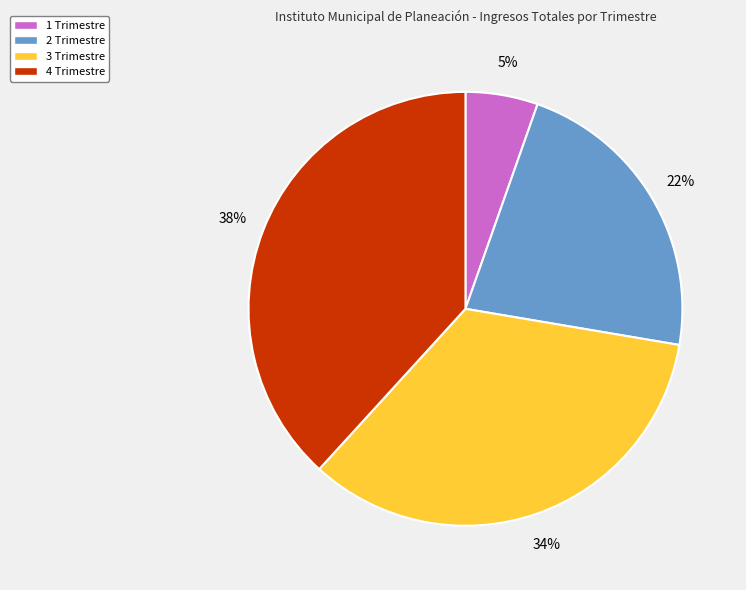

Count the number of slices in the pie.

4